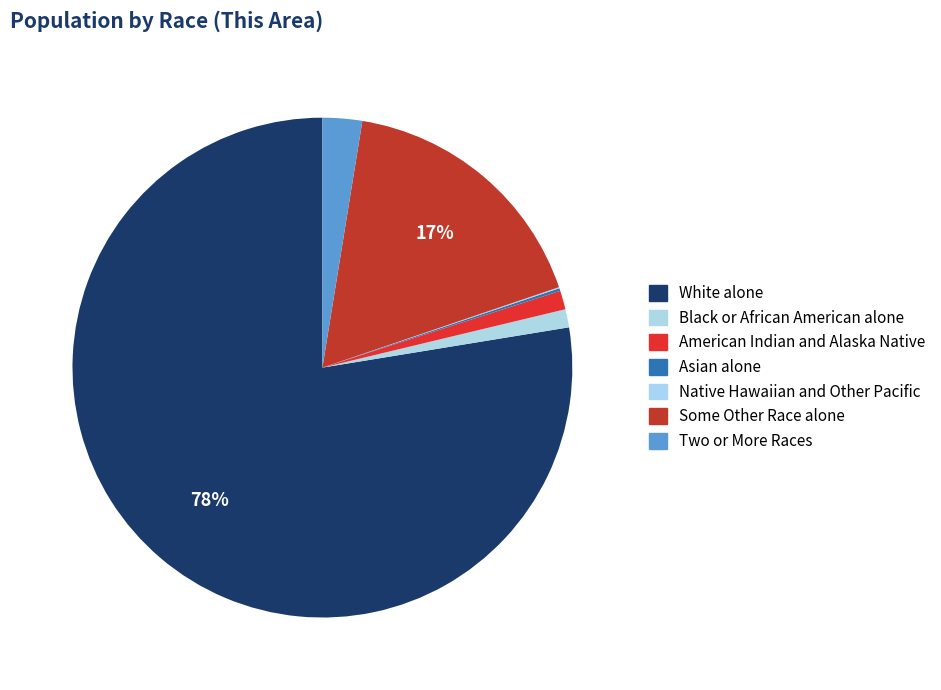

What is the total percentage of White alone and American Indian and Alaska Native?

78.8%